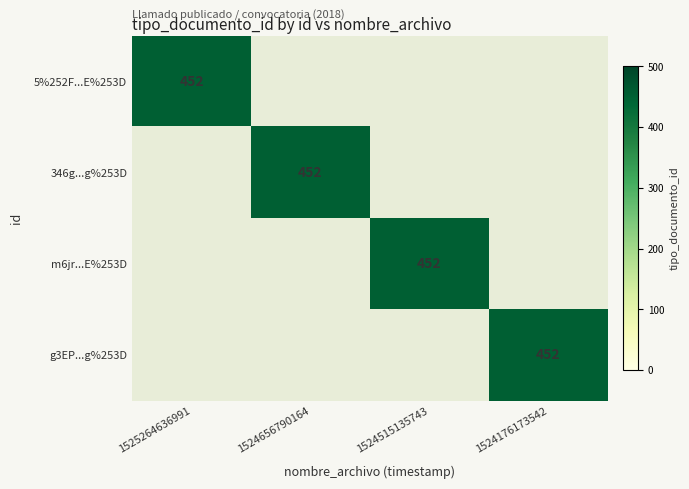

The value of 346g...g%253D at 1524656790164 is 118. True or false?

False